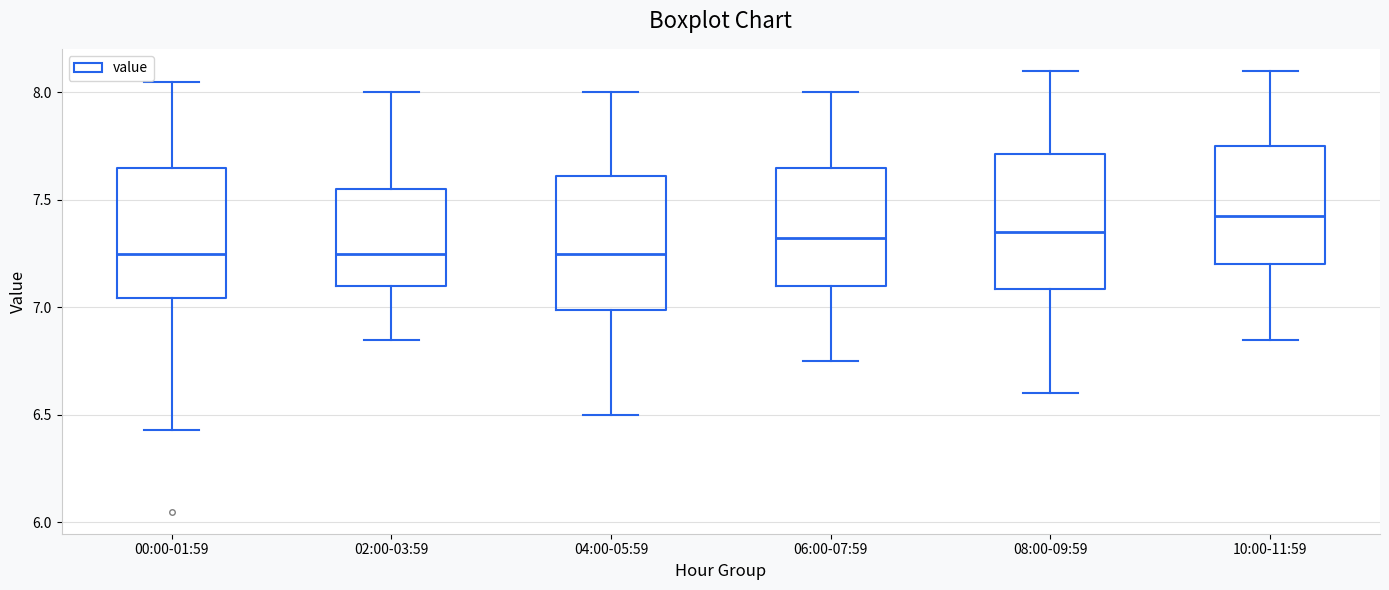

Where is the upper edge of the box for 04:00-05:59 on the y-axis? The values are not printed on the chart, so give them approximately, as read against the axis.

7.60